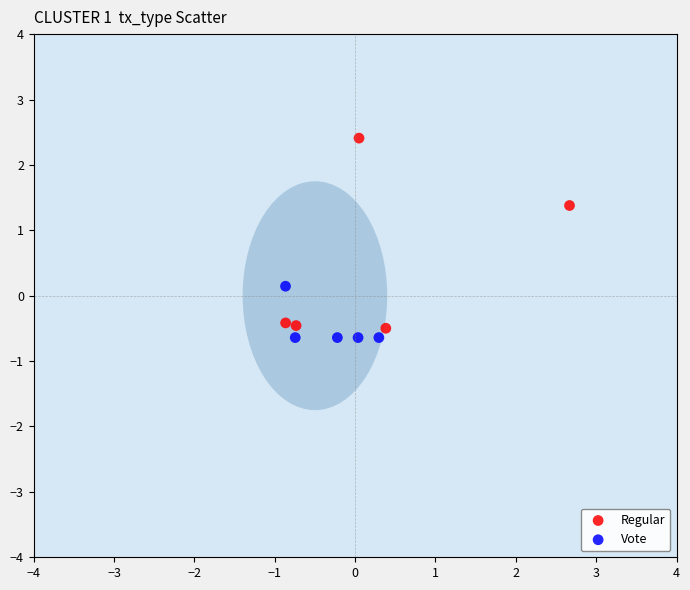

Which series has the widest spread of Y values?

Regular